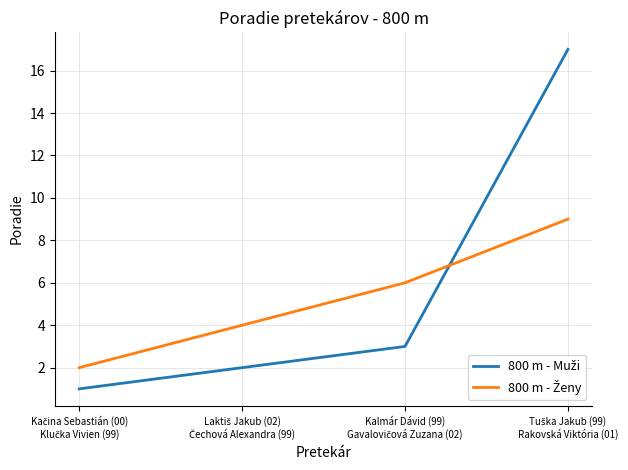

What is the greatest value displayed?

17